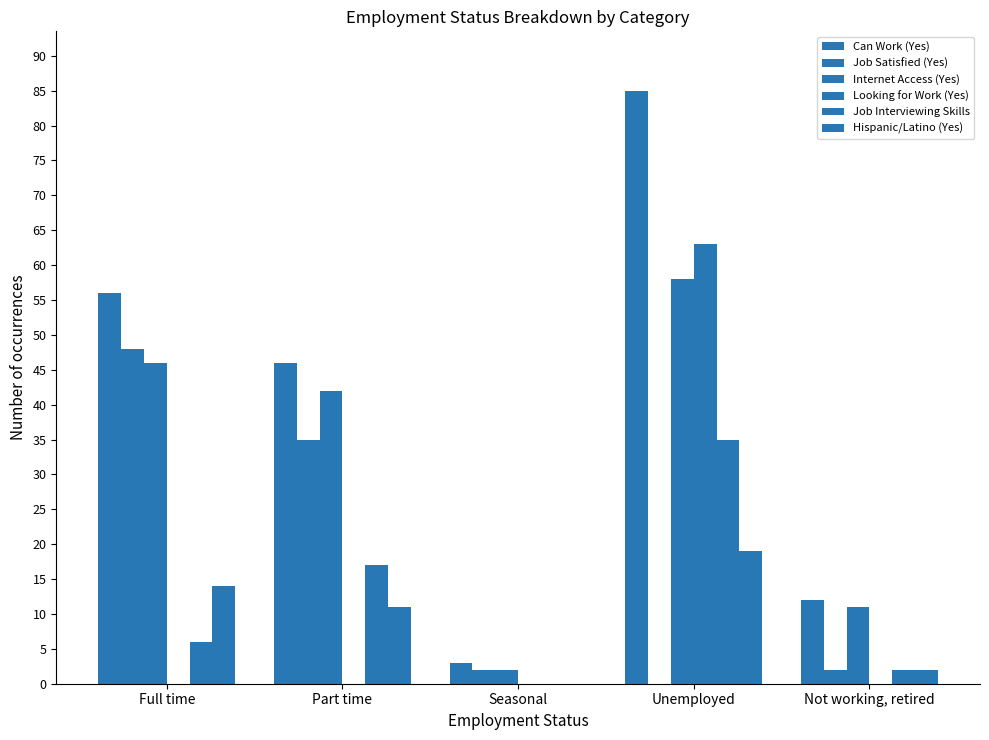

Are the bars horizontal?

No